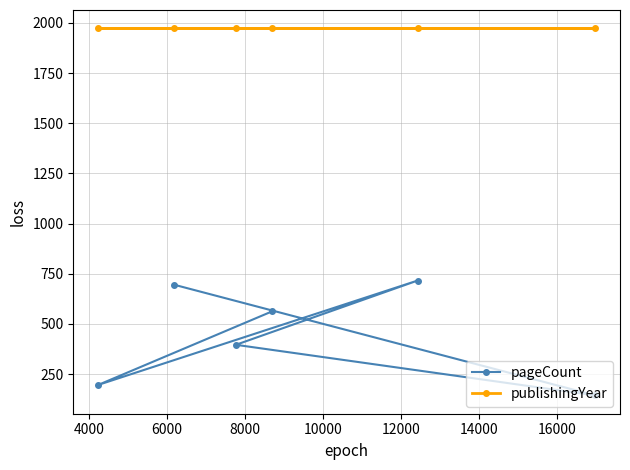

Which series has the widest spread of values?

pageCount